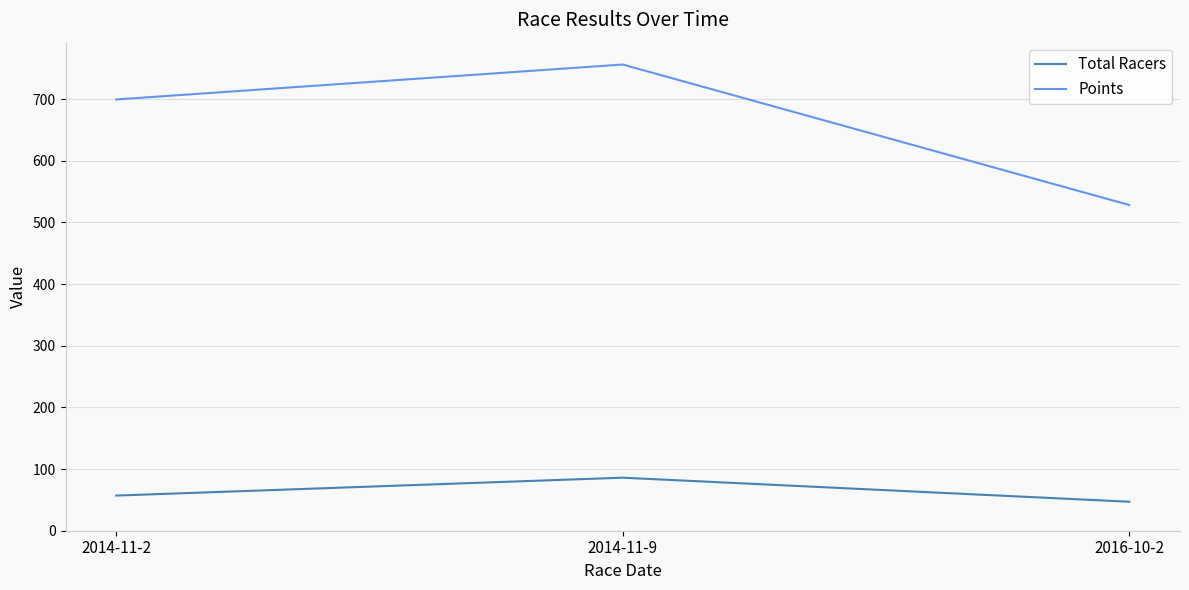

How many lines are shown in the chart?

2